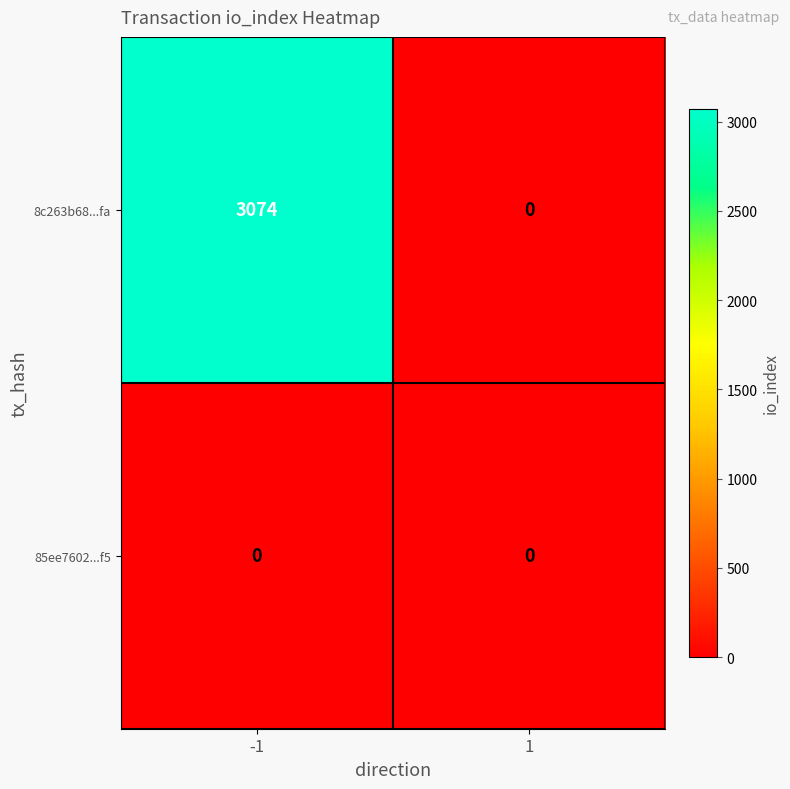

Rank the categories by 8c263b68...fa value from highest to lowest.

-1, 1